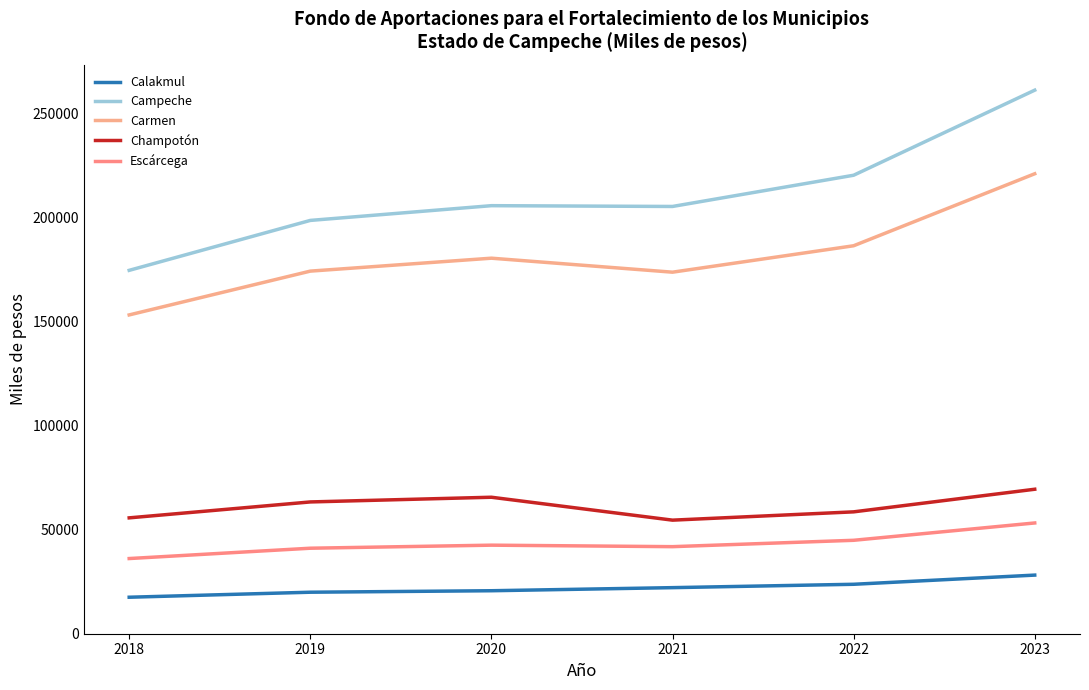

Reading right to left, list all the values displayed in this chart.

Calakmul: 2023=28181.0	2022=23770.0	2021=22151.0	2020=20667.0	2019=19955.0	2018=17544.5
Campeche: 2023=261318.0	2022=220416.0	2021=205406.0	2020=205786.0	2019=198698.0	2018=174695.1
Carmen: 2023=221125.0	2022=186514.0	2021=173812.0	2020=180539.0	2019=174322.0	2018=153263.2
Champotón: 2023=69462.0	2022=58590.0	2021=54600.0	2020=65616.0	2019=63356.0	2018=55702.5
Escárcega: 2023=53248.0	2022=44914.0	2021=41855.0	2020=42574.0	2019=41107.0	2018=36141.4